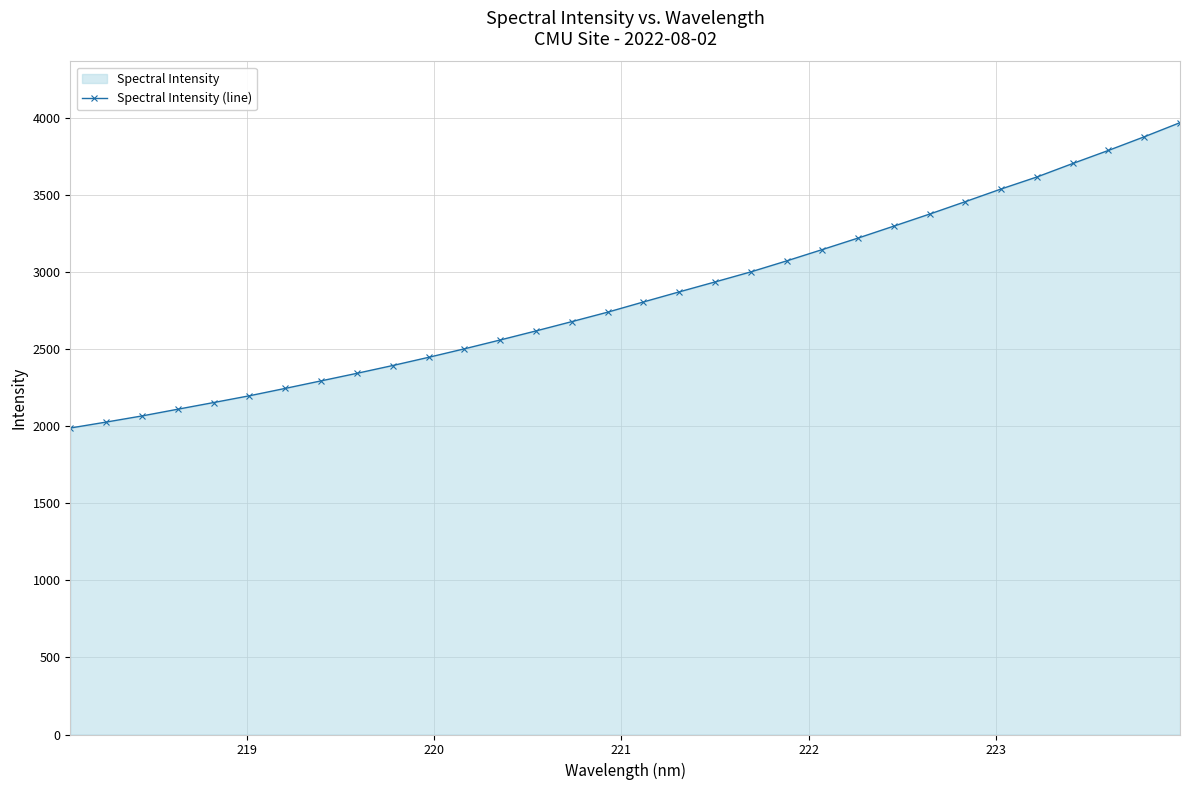

What is the value of the 6th point from the left?

2197.9